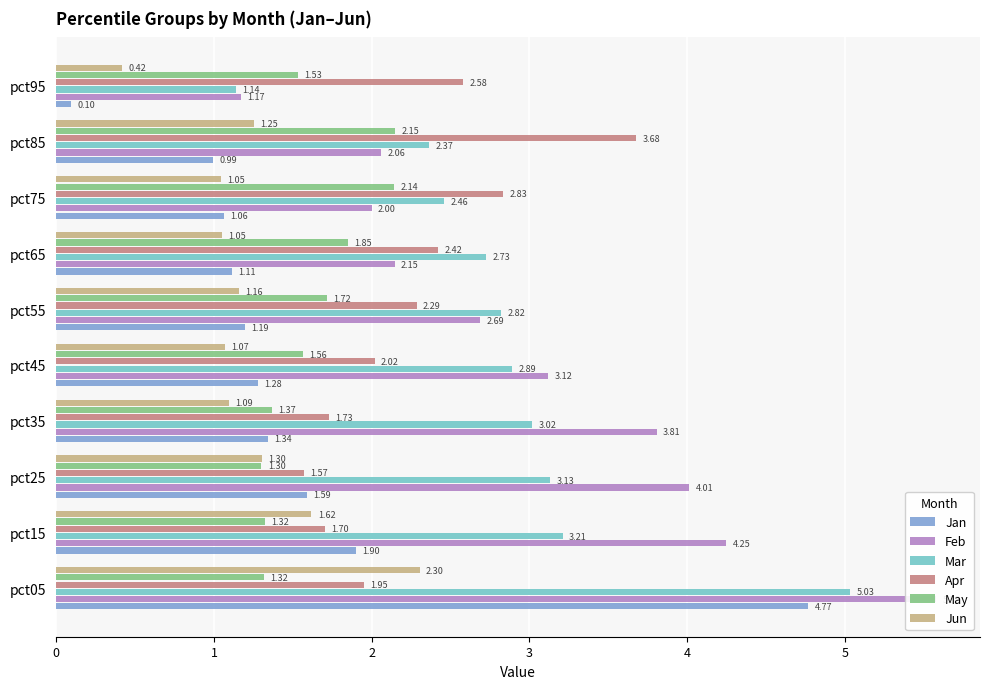

What is the average value of the Mar series?

2.9